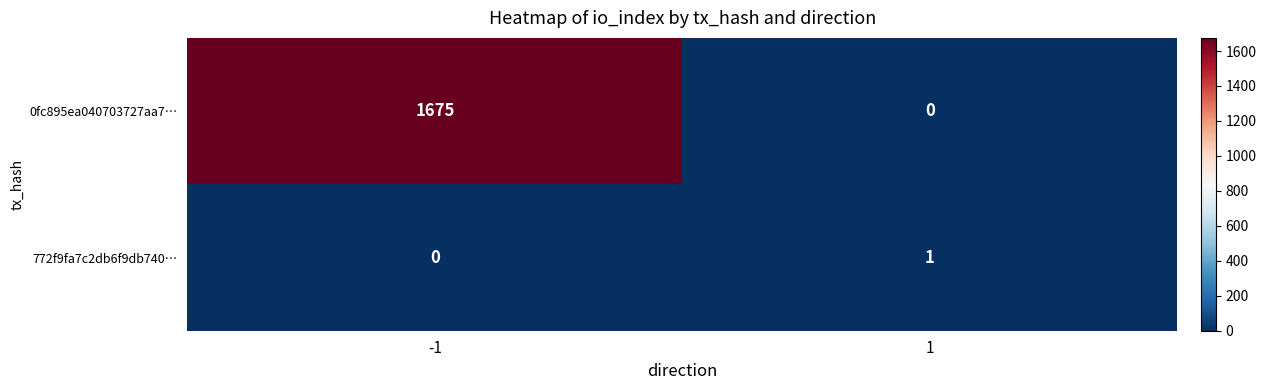

The value of 772f9fa7c2db6f9db740… at 1 is 1. True or false?

True